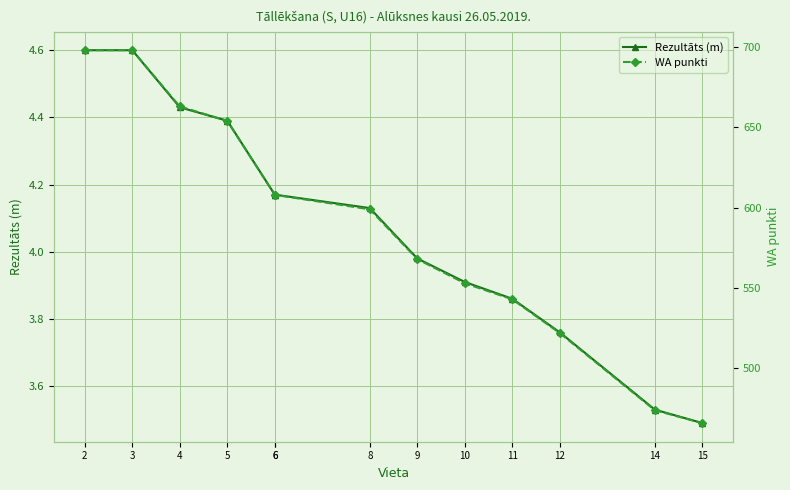

Where is Rezultāts (m) nearest to the value 4?

9